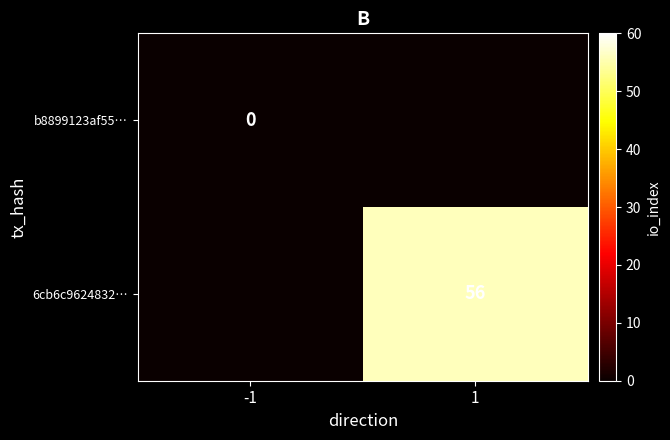

At which category is the sum across all series the highest?

1